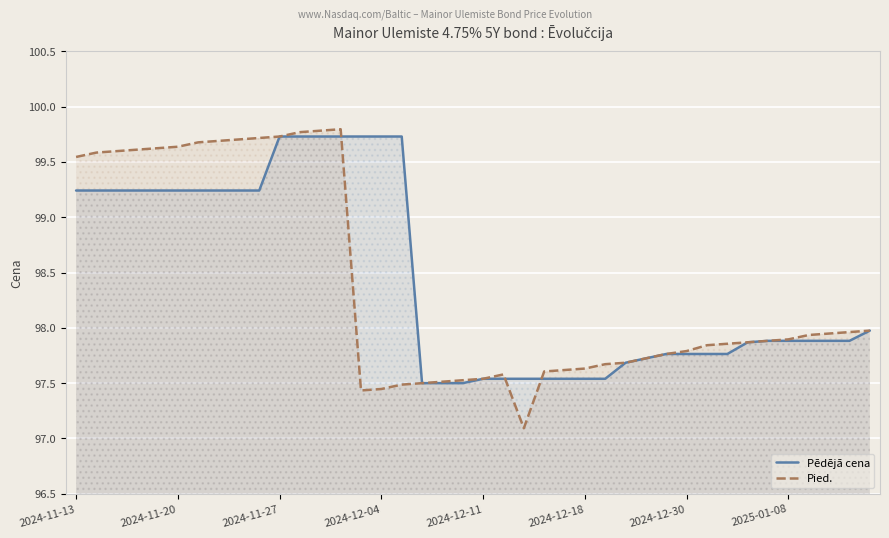

Which series has the largest range (max minus min)?

Pied.